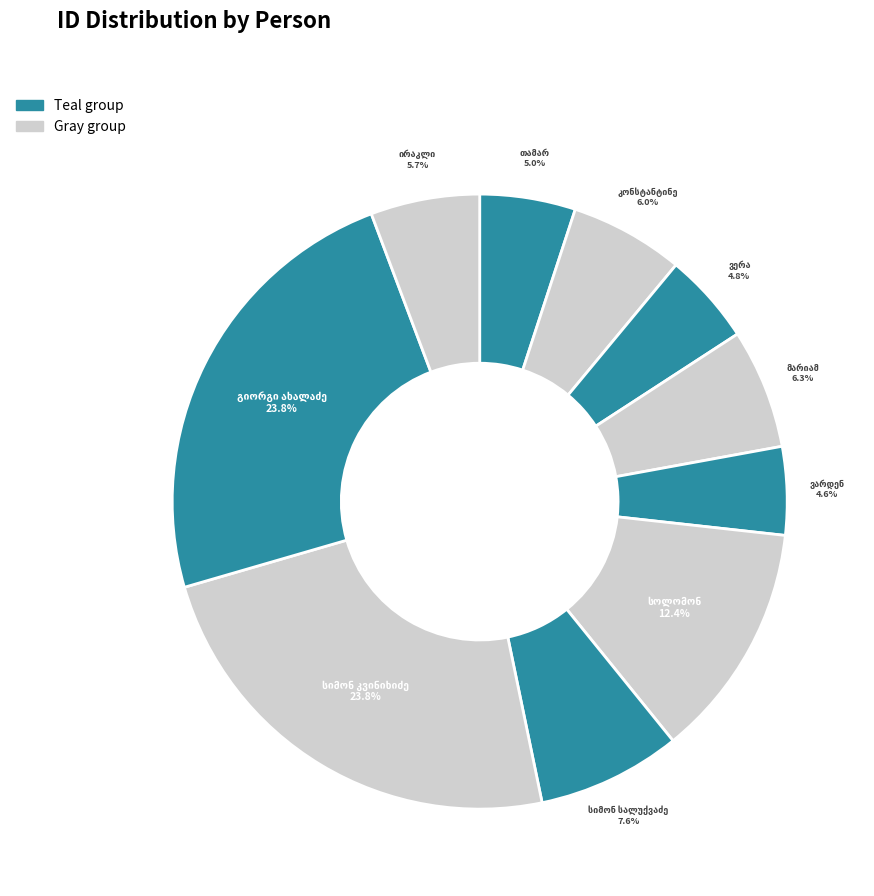

True or false: ვერა რომანის ასული ტარუაშვილი accounts for 1% of the total.

False